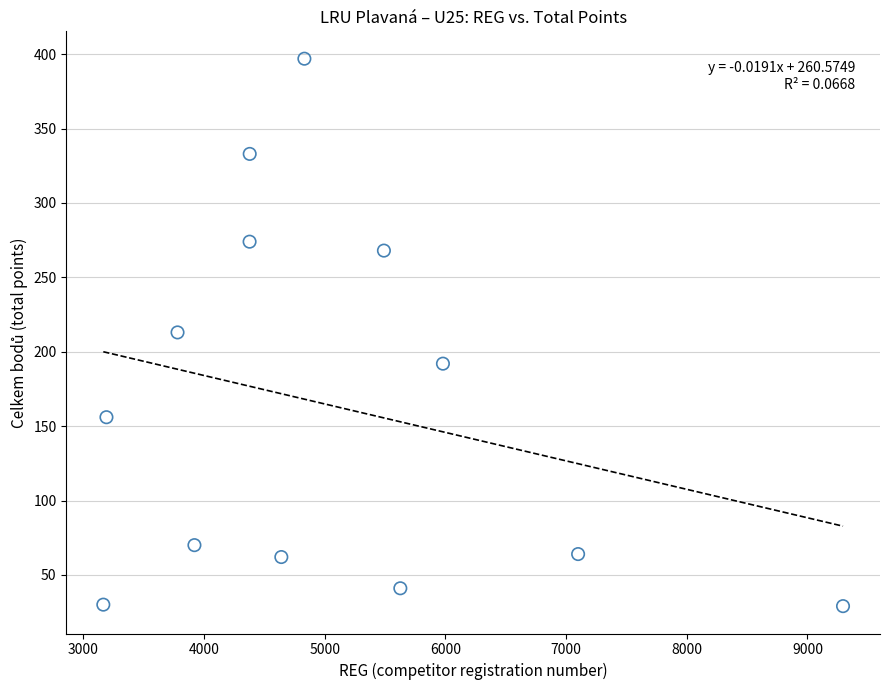

What is the range of X values (max minus min)?

6129